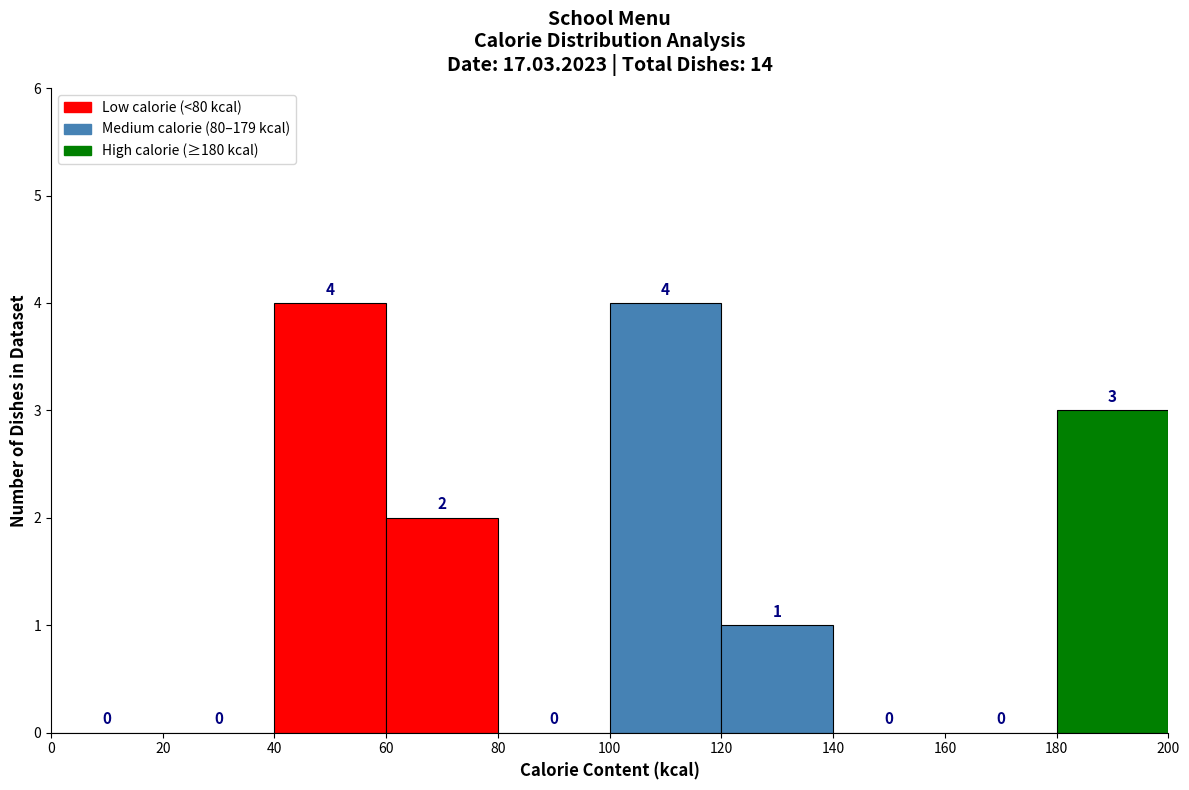

Reading left to right, transcribe this chart: for each bar, give the range it covers on the x-axis and its height.

0 to 20: 0
20 to 40: 0
40 to 60: 4
60 to 80: 2
80 to 100: 0
100 to 120: 4
120 to 140: 1
140 to 160: 0
160 to 180: 0
180 to 200: 3